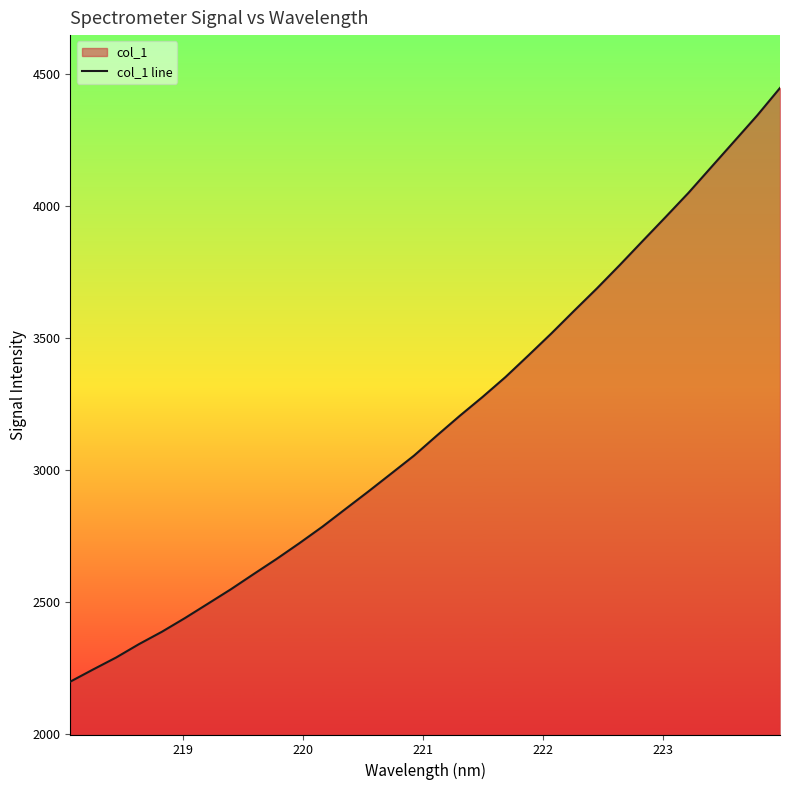

Count the number of categories in the chart.

32